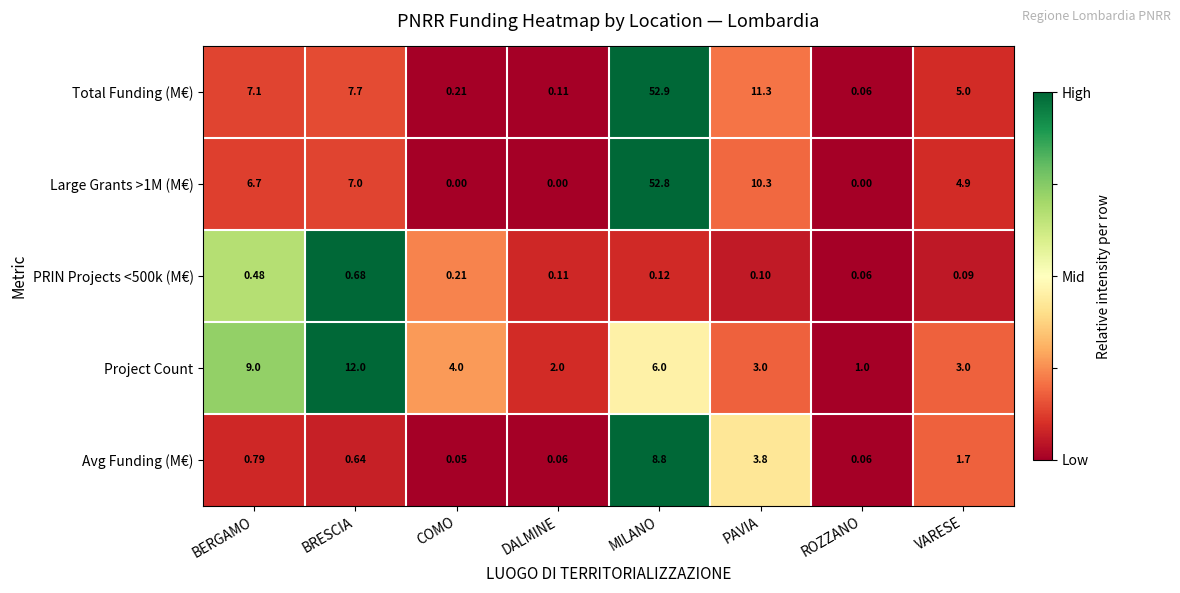

Which series has the largest range (max minus min)?

Total Funding (M€)